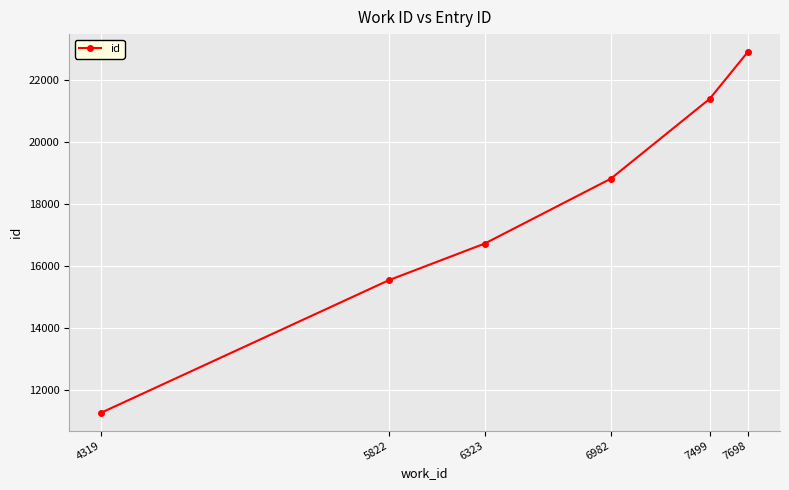

What is the change in value from 6323 to 7499?

+4678